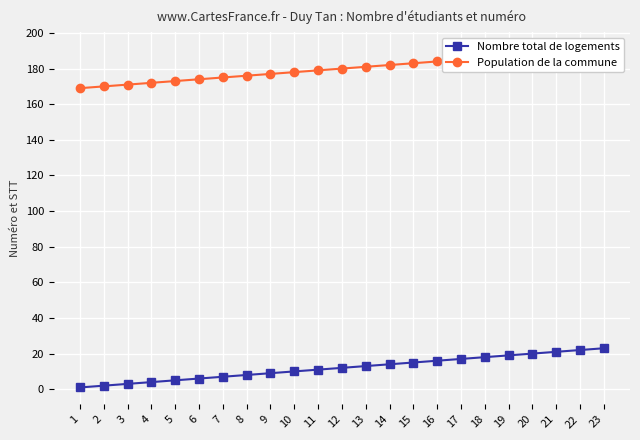

True or false: Population de la commune has more than 2 points higher than both neighbors.

False